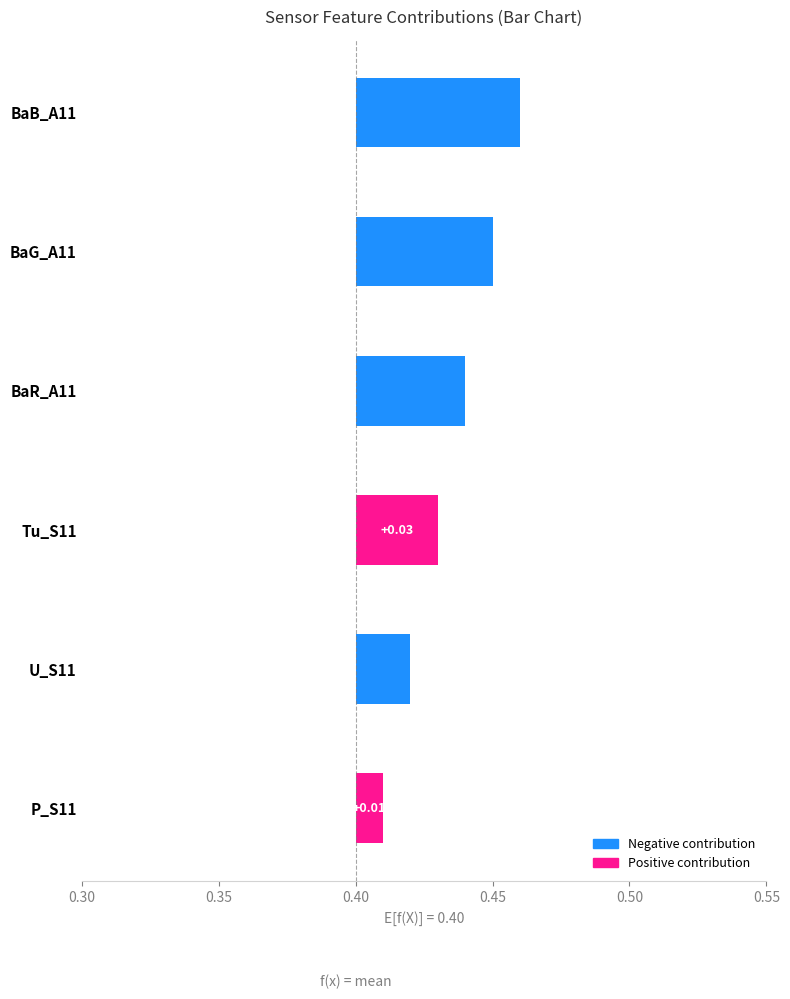

How many bars are there in total?

6